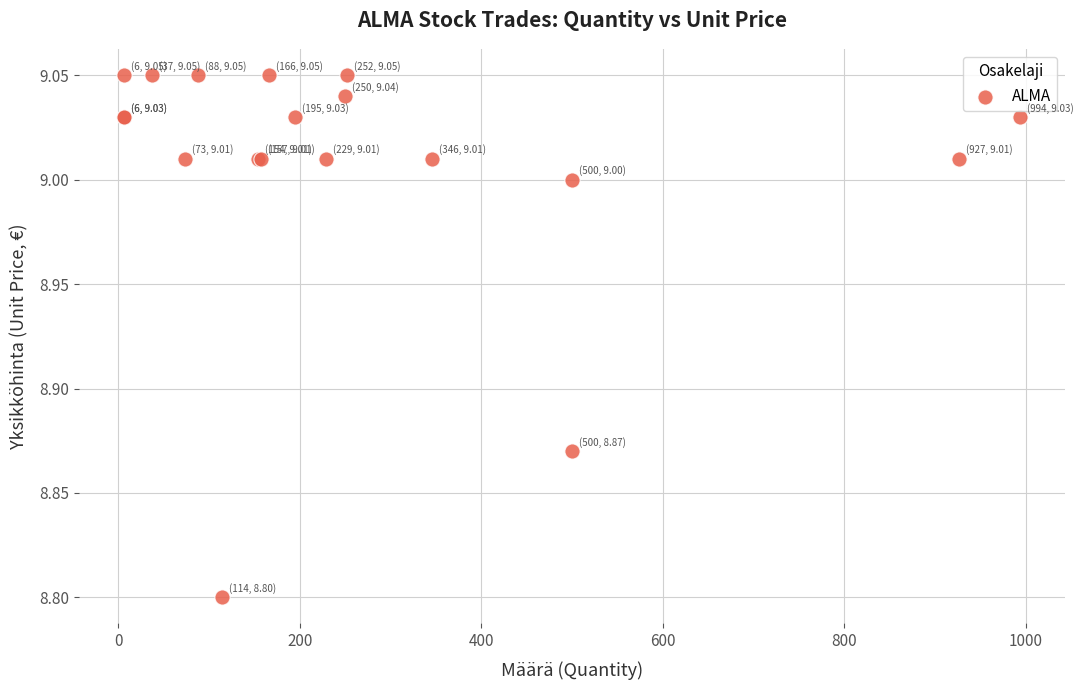

What Y value in the scatter plot is closest to 8?

8.8